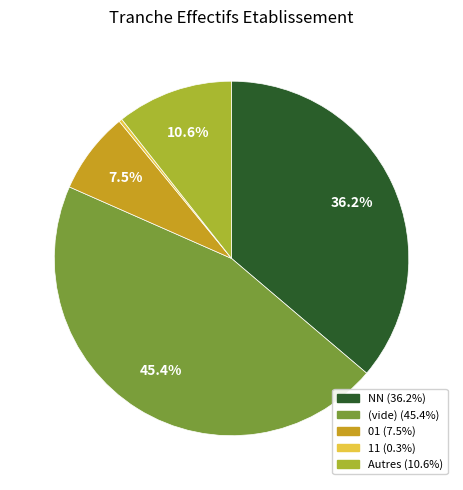

Is there a majority slice in this chart?

No